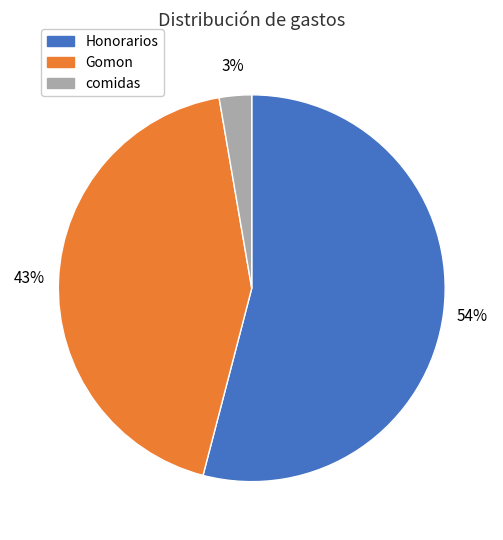

Which slice is the smallest?

comidas